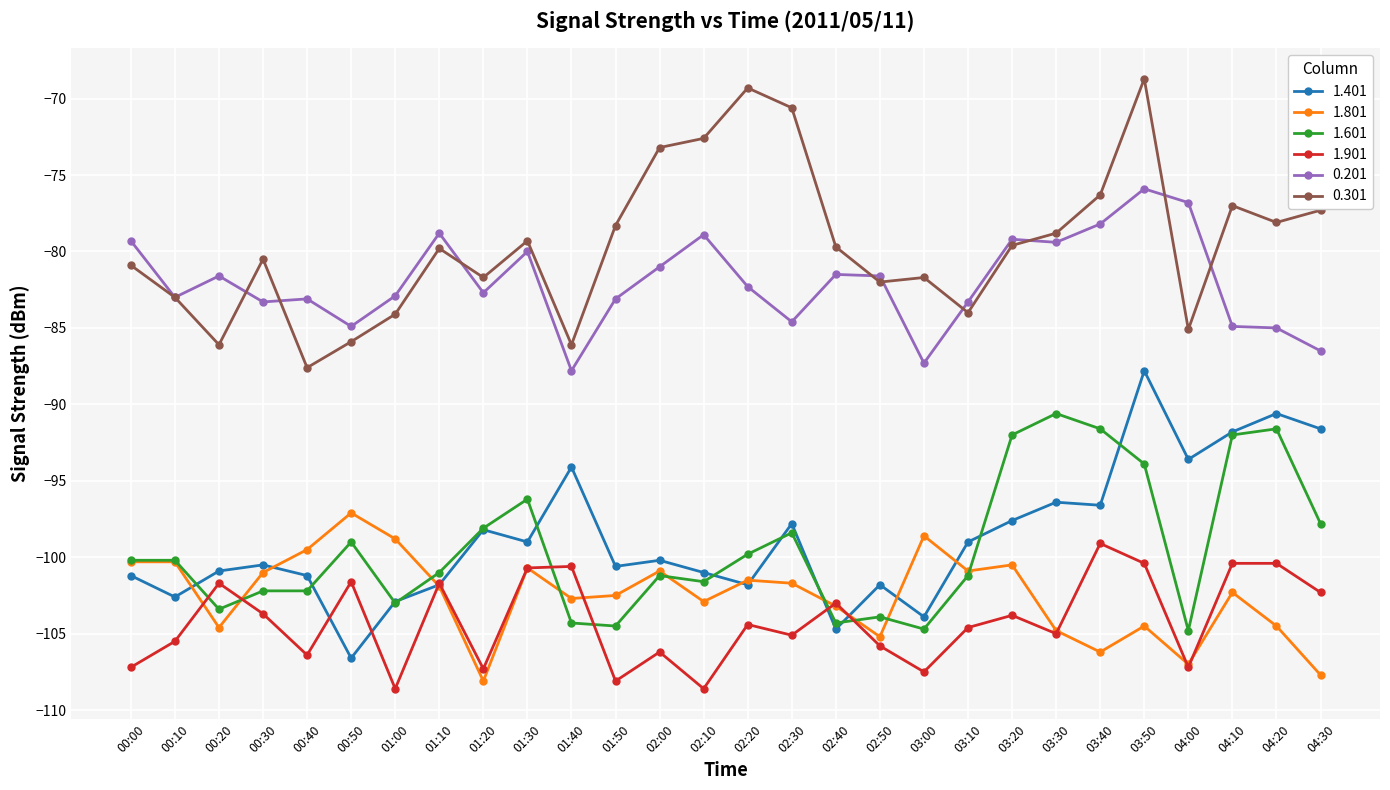

What is the minimum value for 0.201?

-87.8